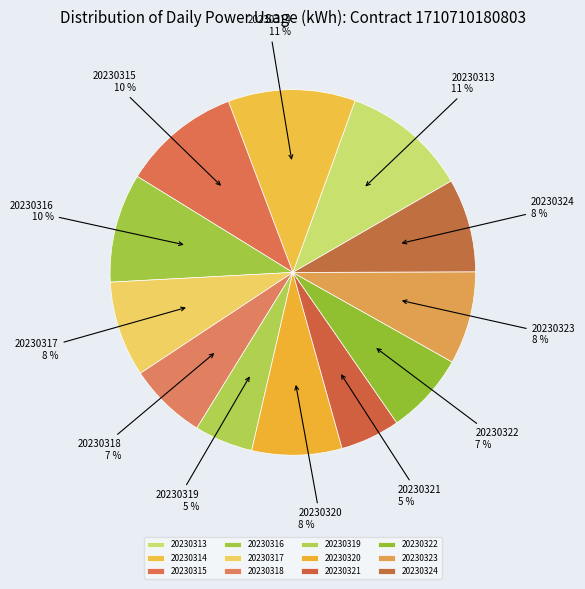

How much of the chart is everything except 20230317?

91.5%